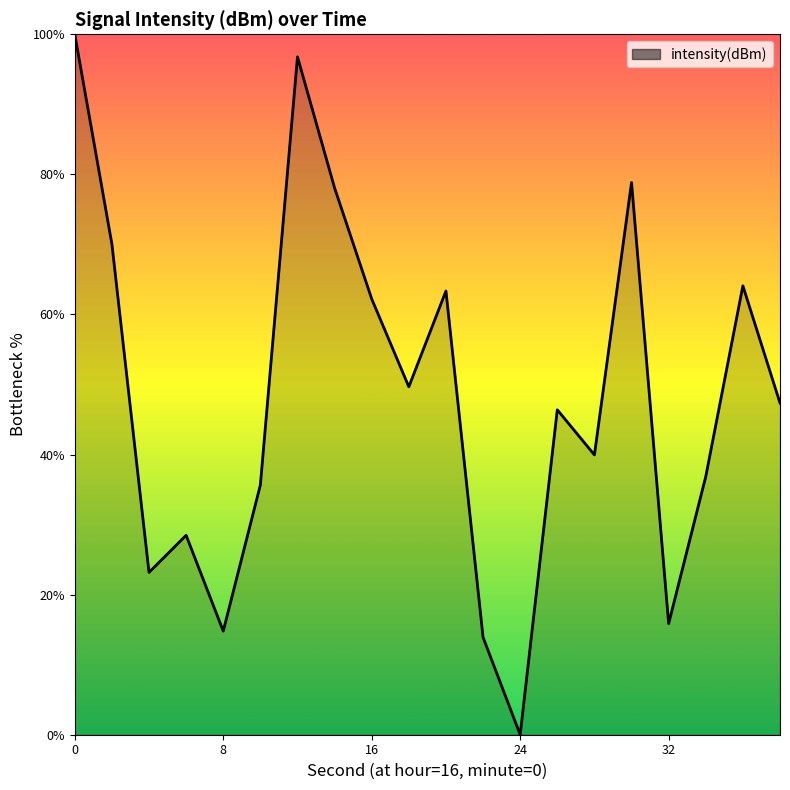

How many interior local valleys (lower than both neighbors) does the data have?

6